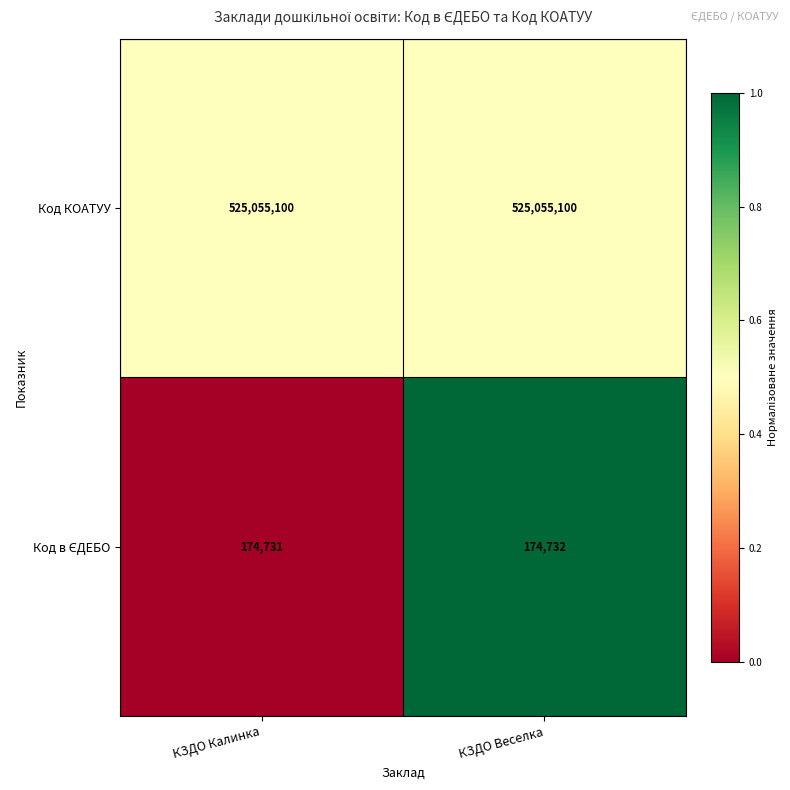

Which series has the largest total across all categories?

Код КОАТУУ